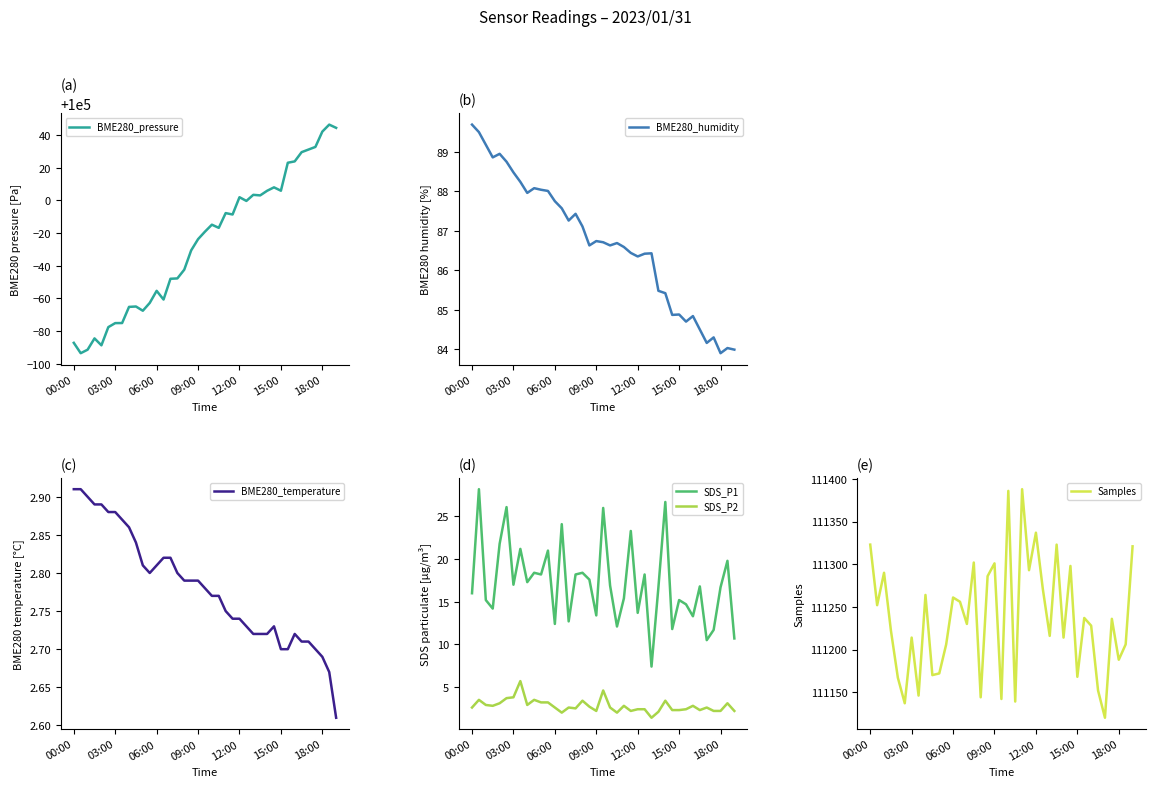

True or false: SDS_P2 and SDS_P1 cross at least once.

False